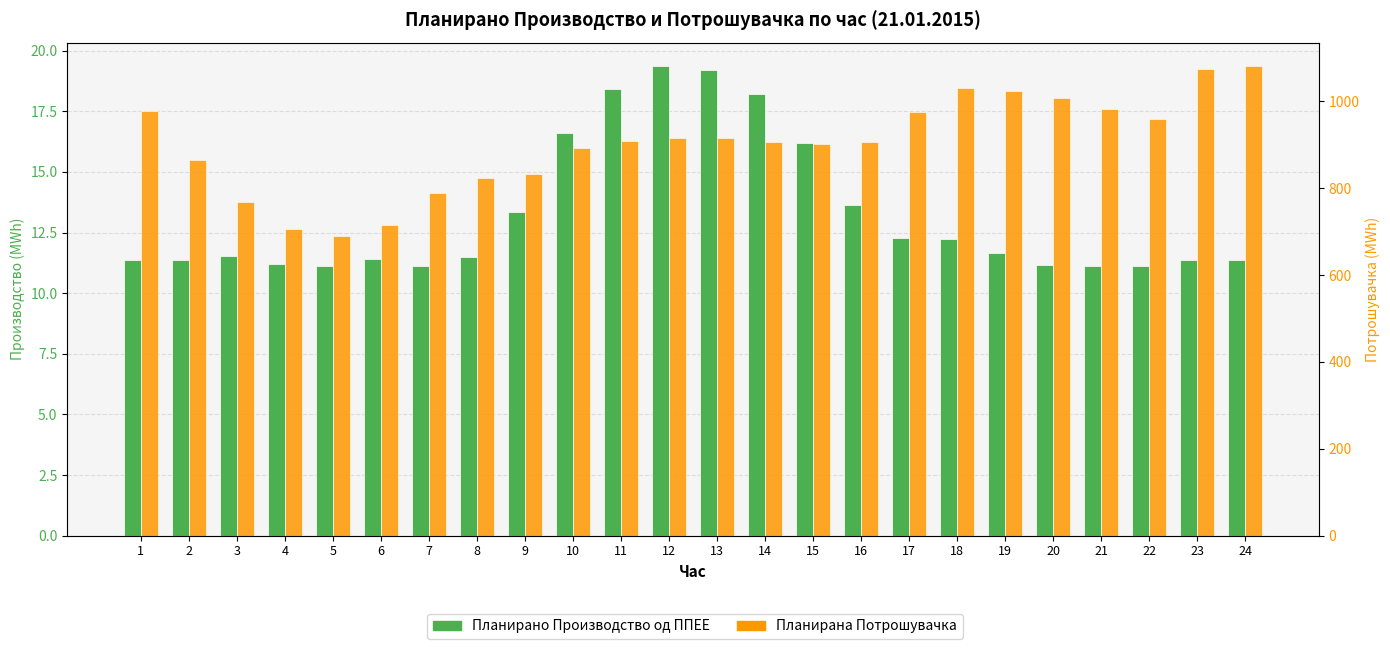

Which series has the largest range (max minus min)?

Планирана Потрошувачка